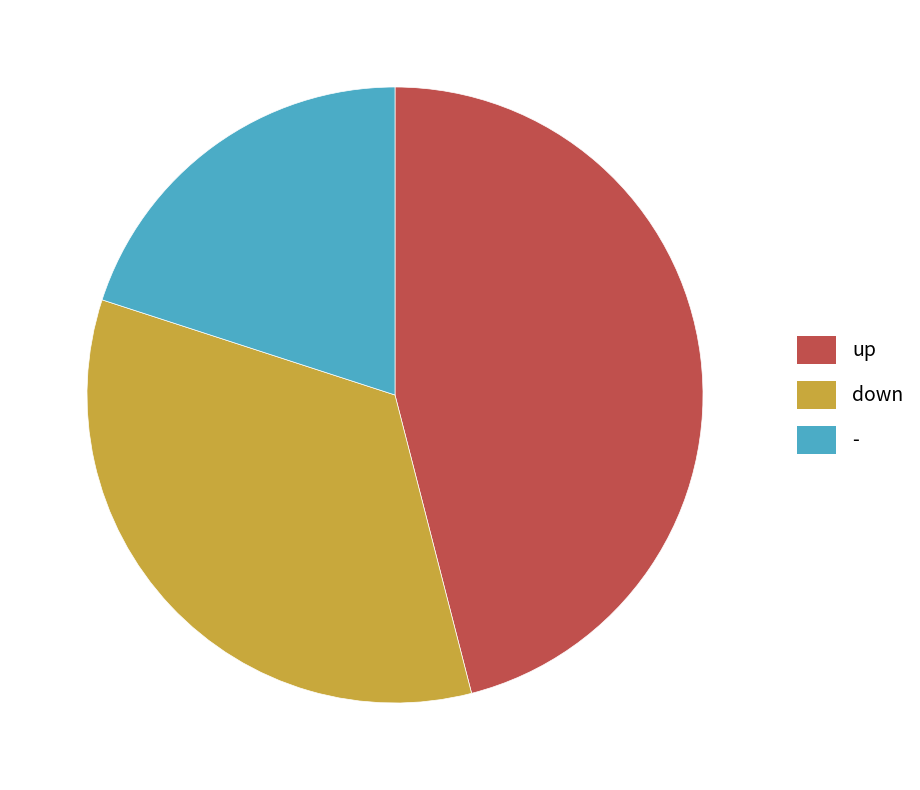

Do down and - together represent more than half of the pie?

Yes